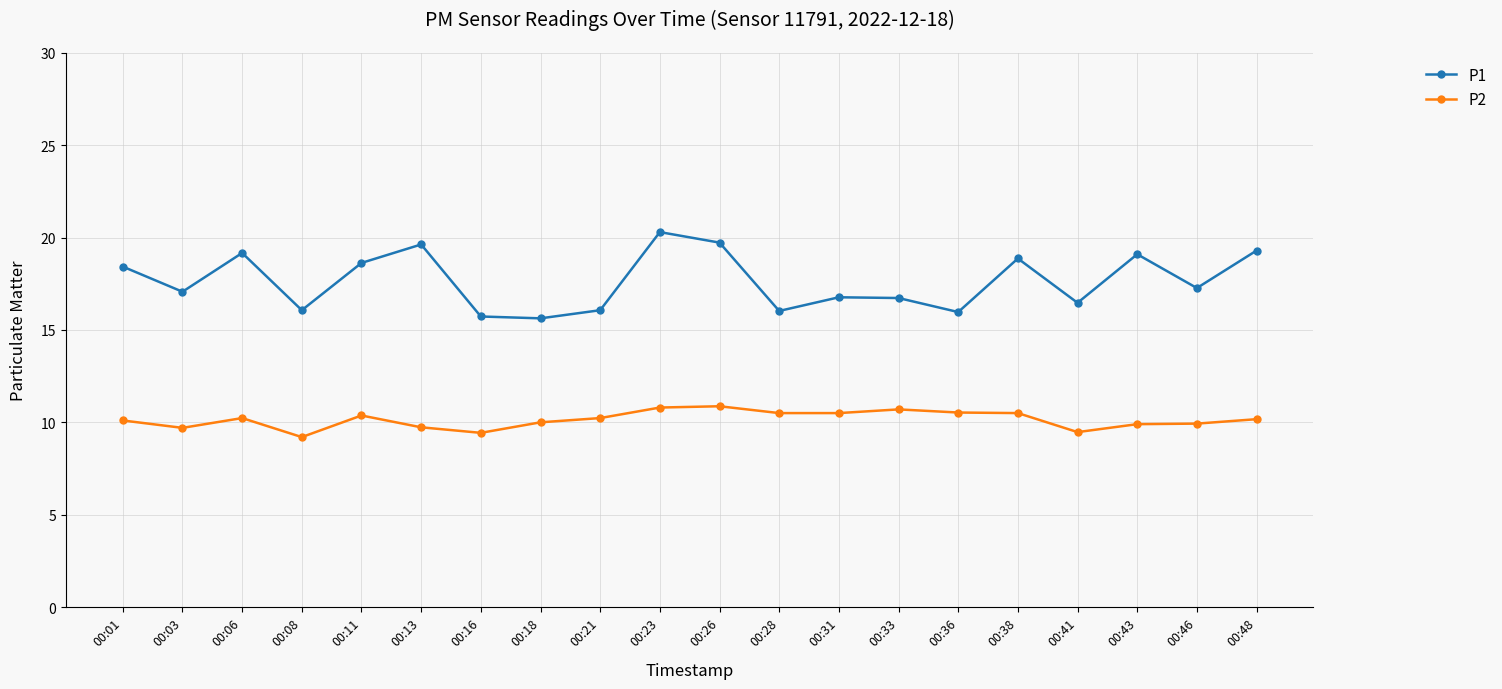

At which category does P1 reach its first local valley?

00:03